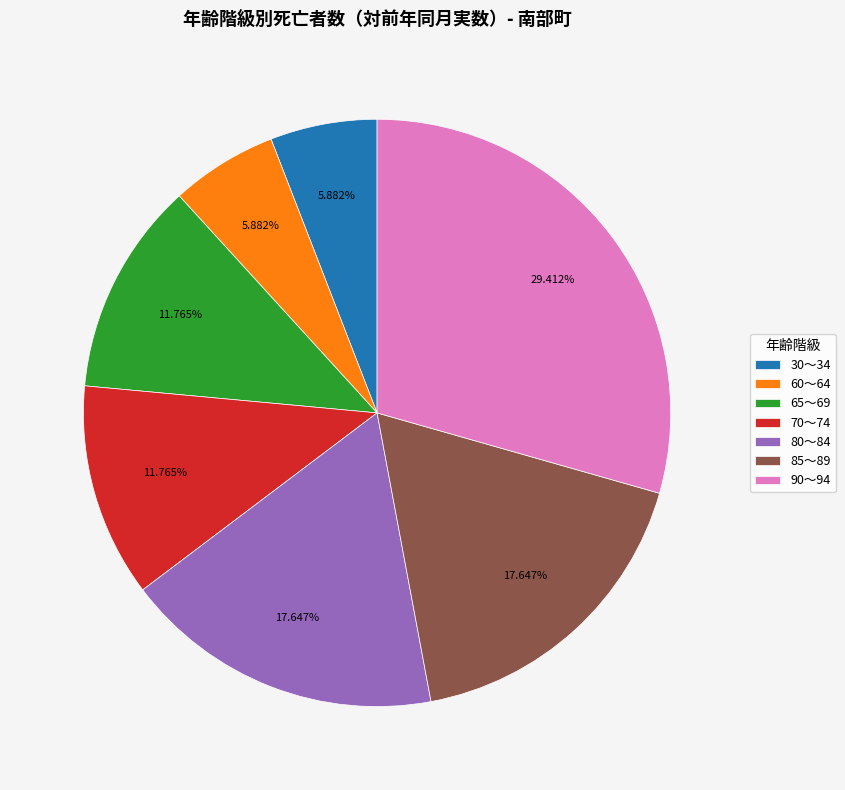

To the nearest percent, what is the difference between the 80～84 and 90～94 slice percentages?

12%